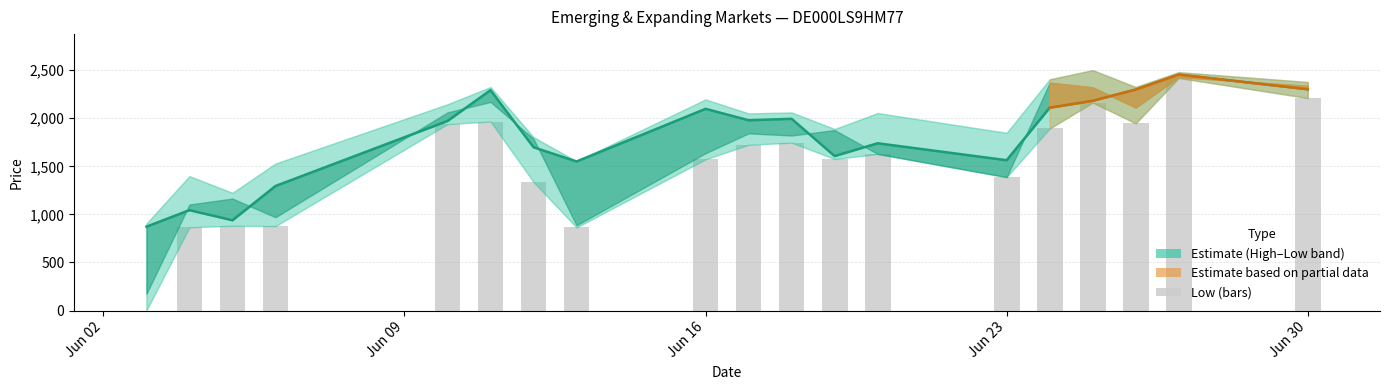

Rank the categories by Close value from lowest to highest.

03.06.2025, 05.06.2025, 04.06.2025, 06.06.2025, 13.06.2025, 23.06.2025, 19.06.2025, 12.06.2025, 20.06.2025, 10.06.2025, 17.06.2025, 18.06.2025, 16.06.2025, 24.06.2025, 25.06.2025, 11.06.2025, 26.06.2025, 30.06.2025, 27.06.2025